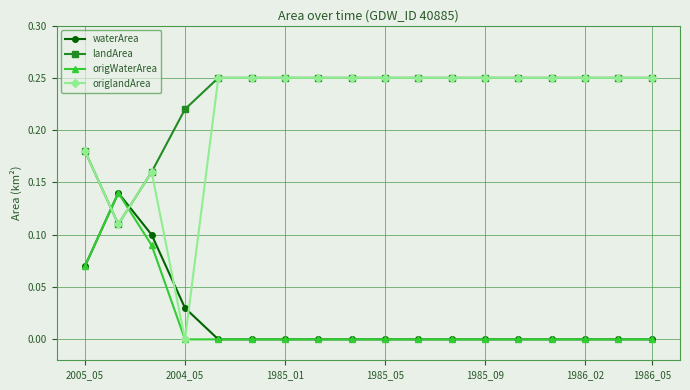

Which series has the largest range (max minus min)?

origlandArea